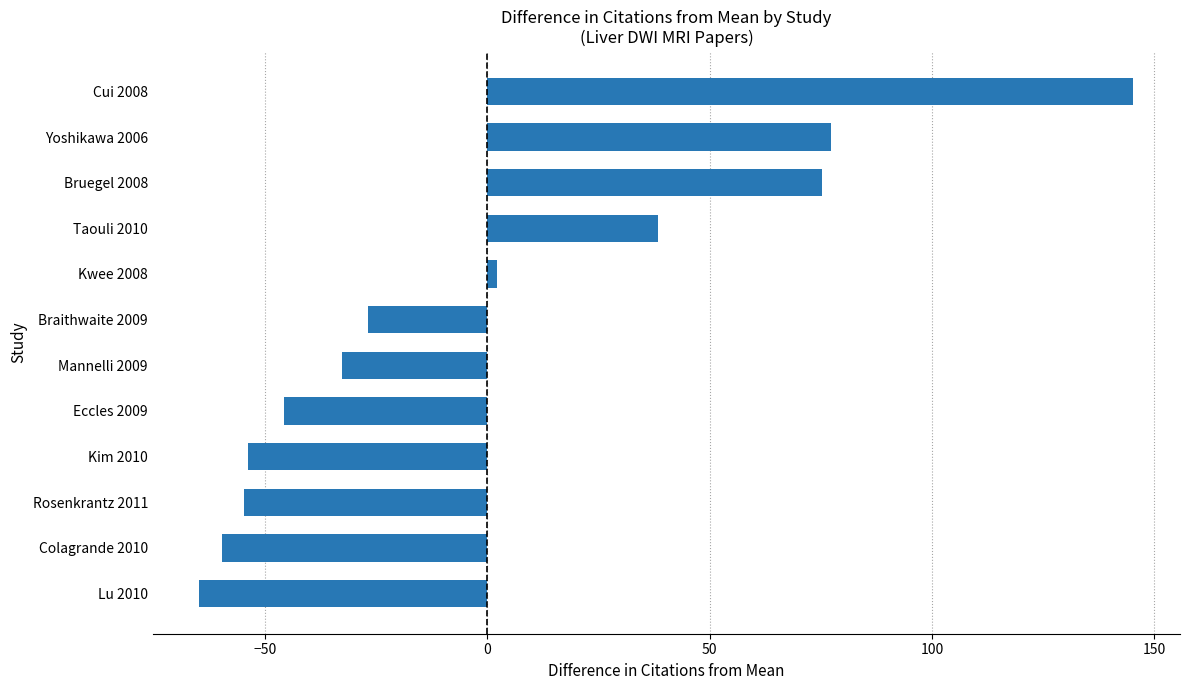

At which category does the chart reach its peak across all series?

Cui 2008